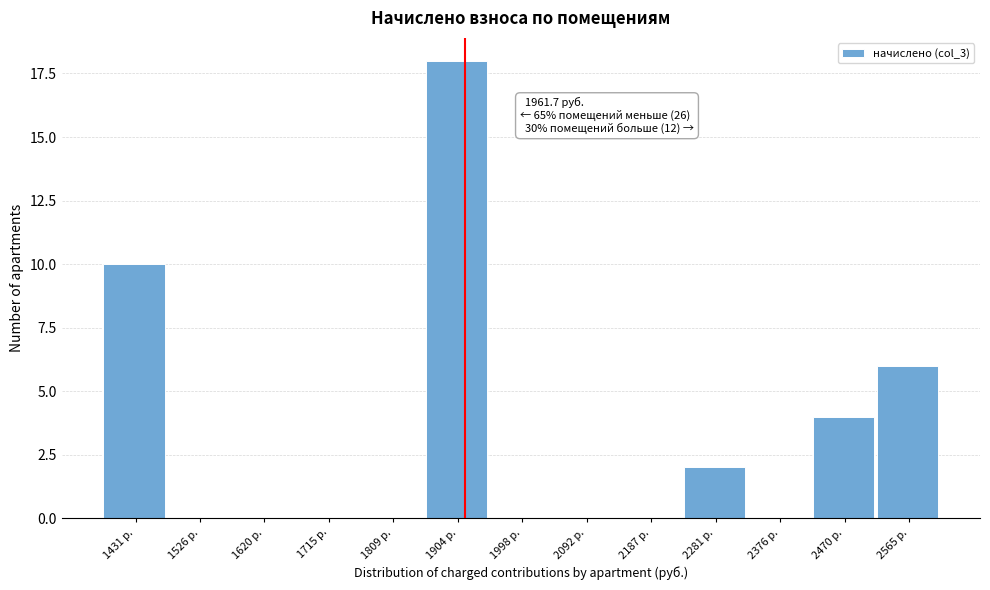

Reading left to right, extract all data points from this chart.

1431 р.=10	1526 р.=0	1620 р.=0	1715 р.=0	1809 р.=0	1904 р.=18	1998 р.=0	2092 р.=0	2187 р.=0	2281 р.=2	2376 р.=0	2470 р.=4	2565 р.=6